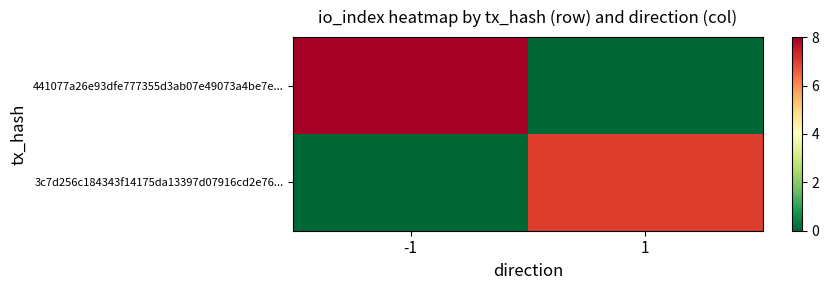

How many data points in 3c7d256c184343f14175da13397d07916cd2e76... are less than 7?

1